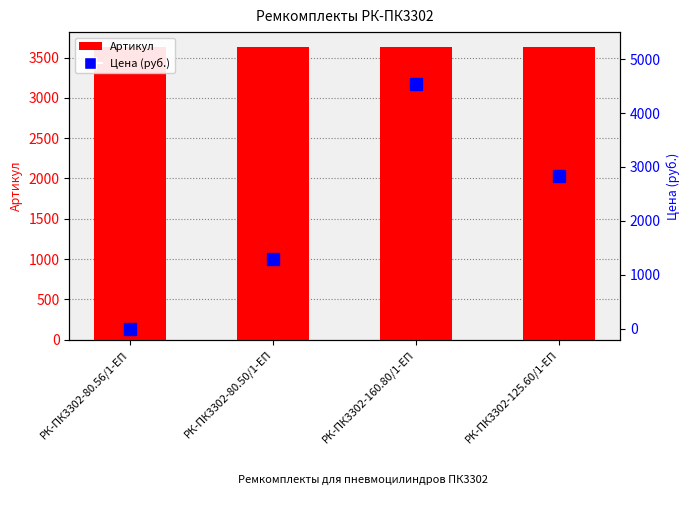

How many data points in Цена (руб.) are less than 2833?

2